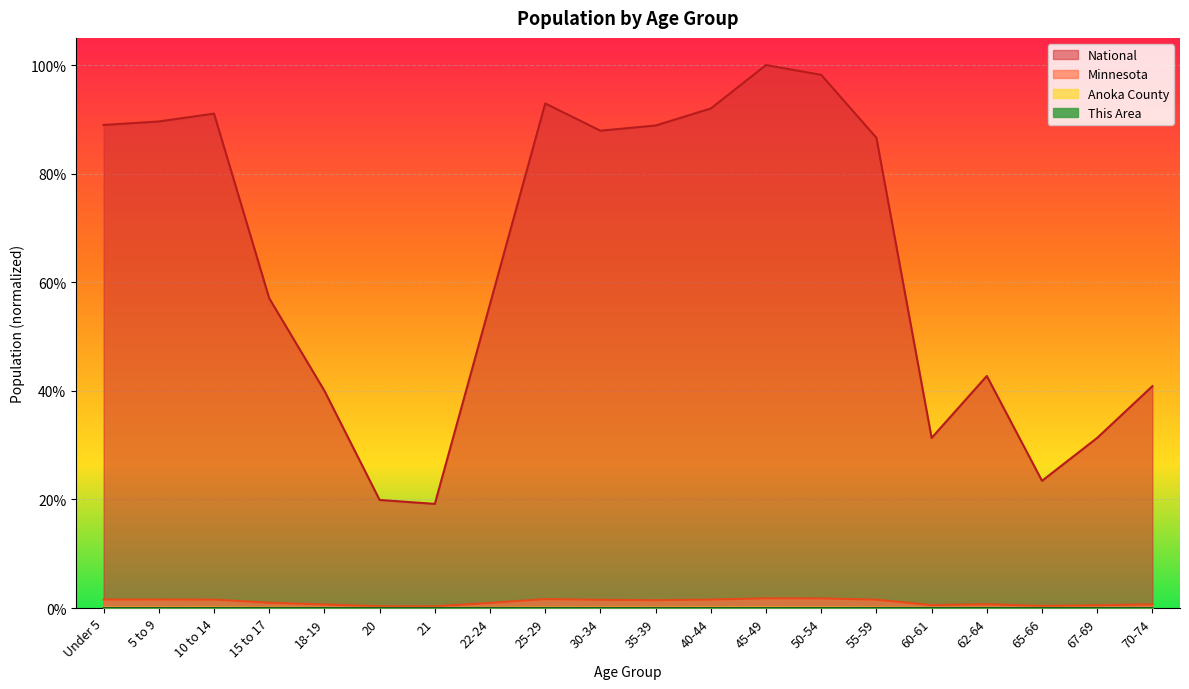

What is the total value across all series at 55-59?

0.9